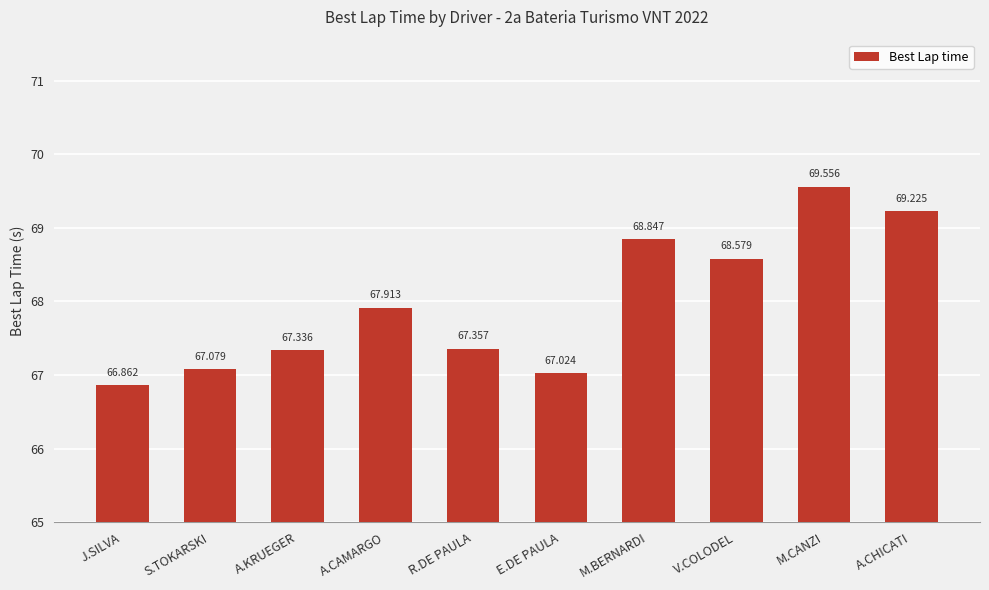

Reading left to right, extract all data points from this chart.

J.SILVA=66.9	S.TOKARSKI=67.1	A.KRUEGER=67.3	A.CAMARGO=67.9	R.DE PAULA=67.4	E.DE PAULA=67.0	M.BERNARDI=68.8	V.COLODEL=68.6	M.CANZI=69.6	A.CHICATI=69.2